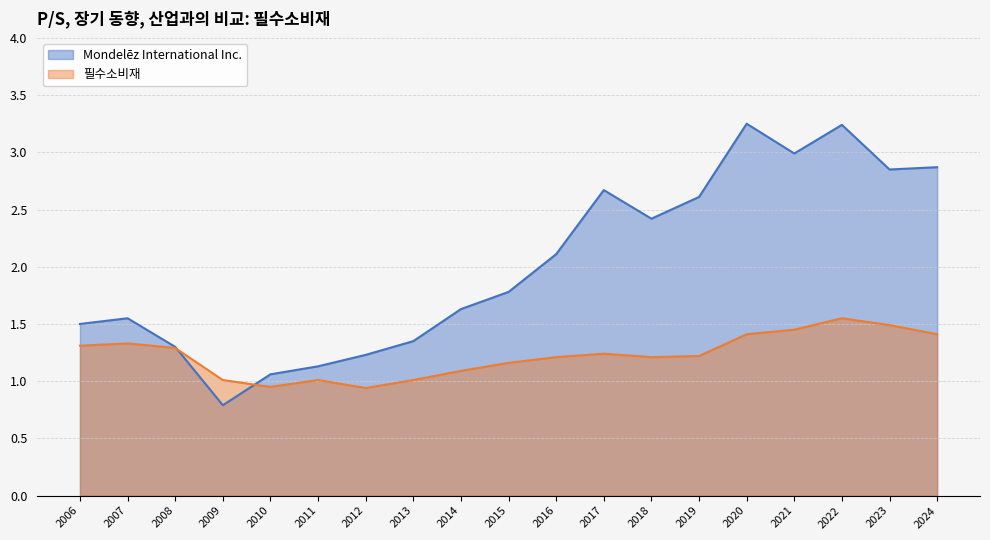

Where does the Mondelēz International Inc. series first go above 1?

2006